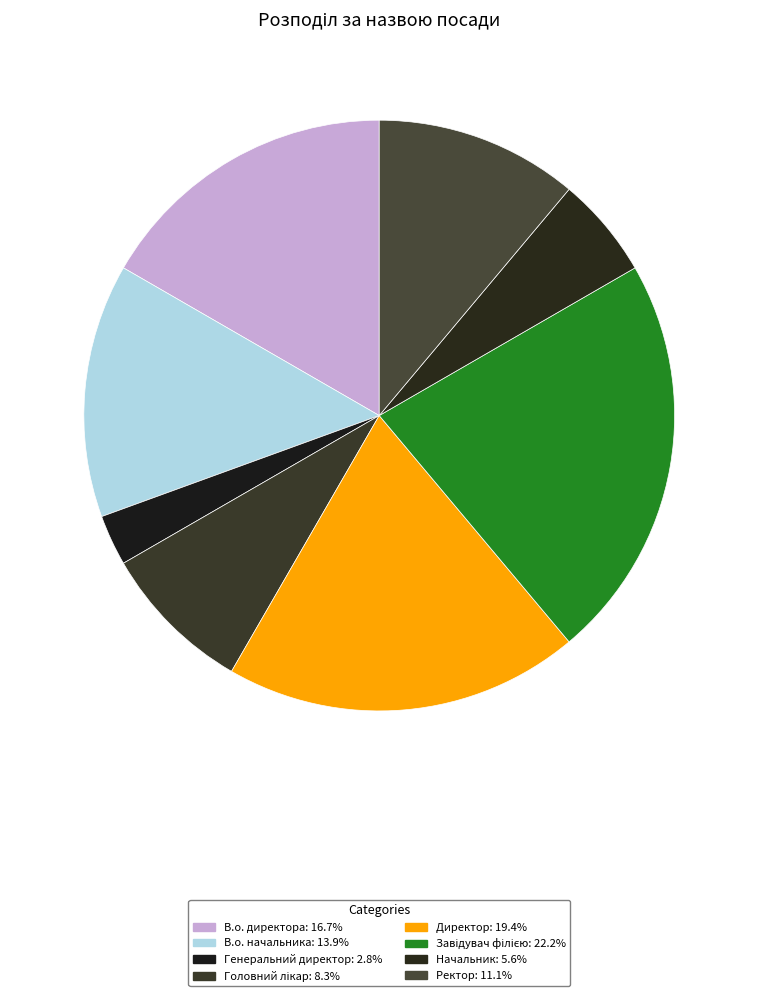

How many segments does this pie chart have?

8